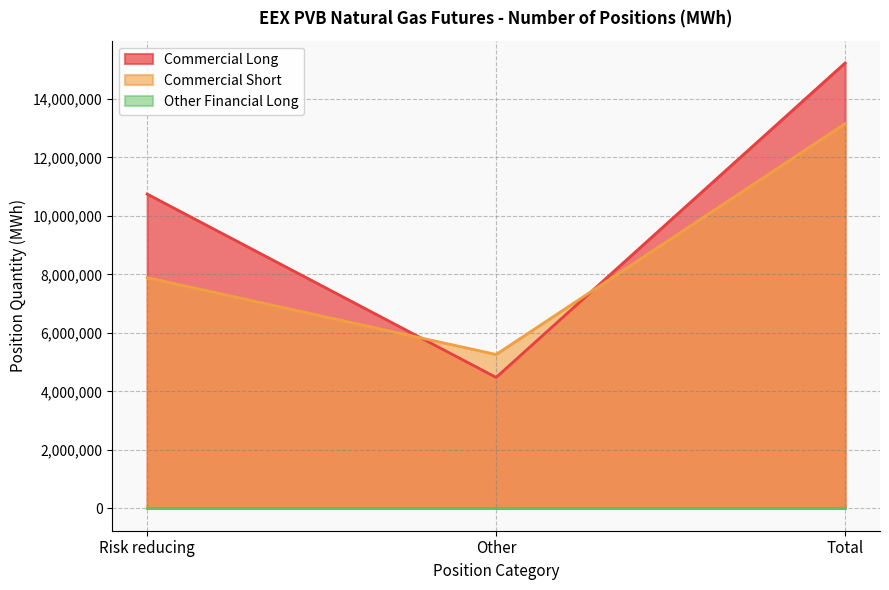

What is the value of the Commercial Long point at the 2nd from the left?

4480010